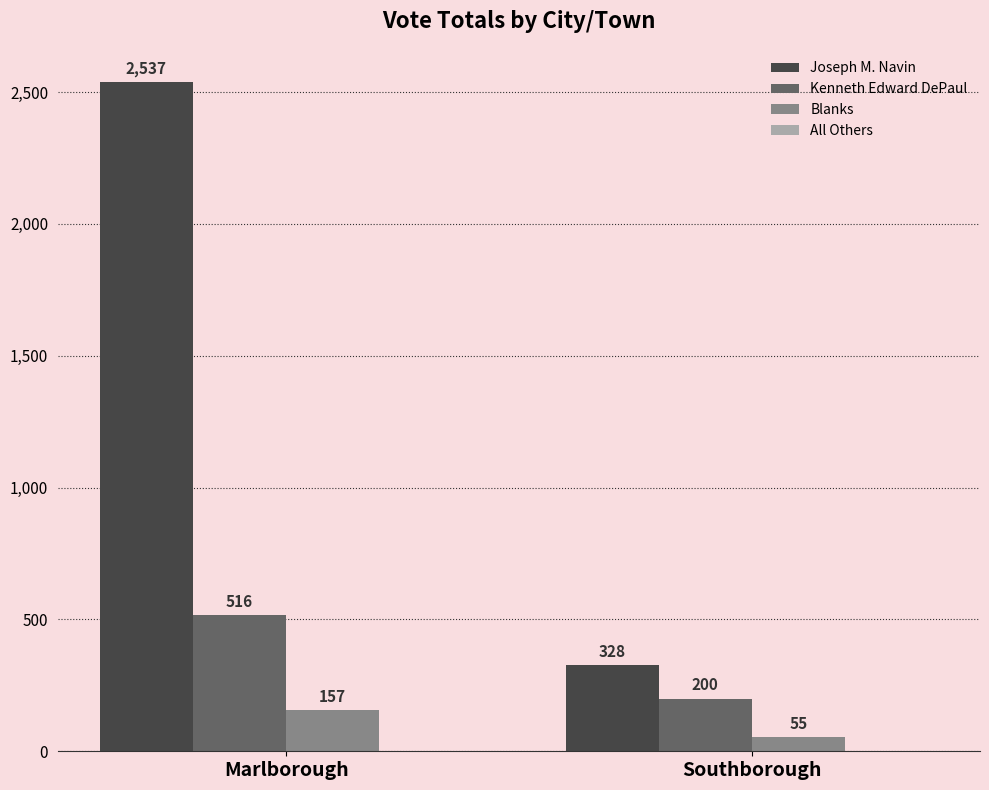

What position from the right is Marlborough?

2